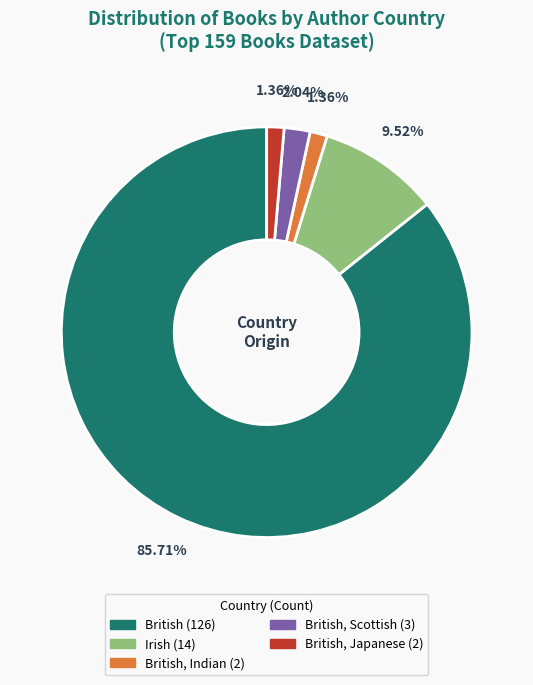

To the nearest percent, what is the average slice percentage?

20%